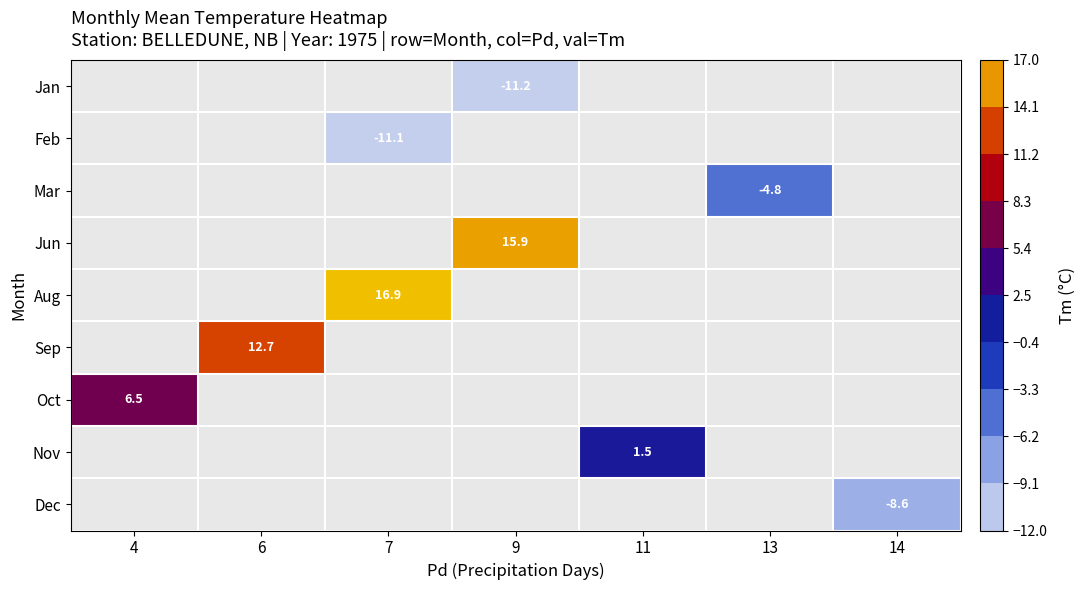

Is it true that Nov equals 2.1 at 11?

False